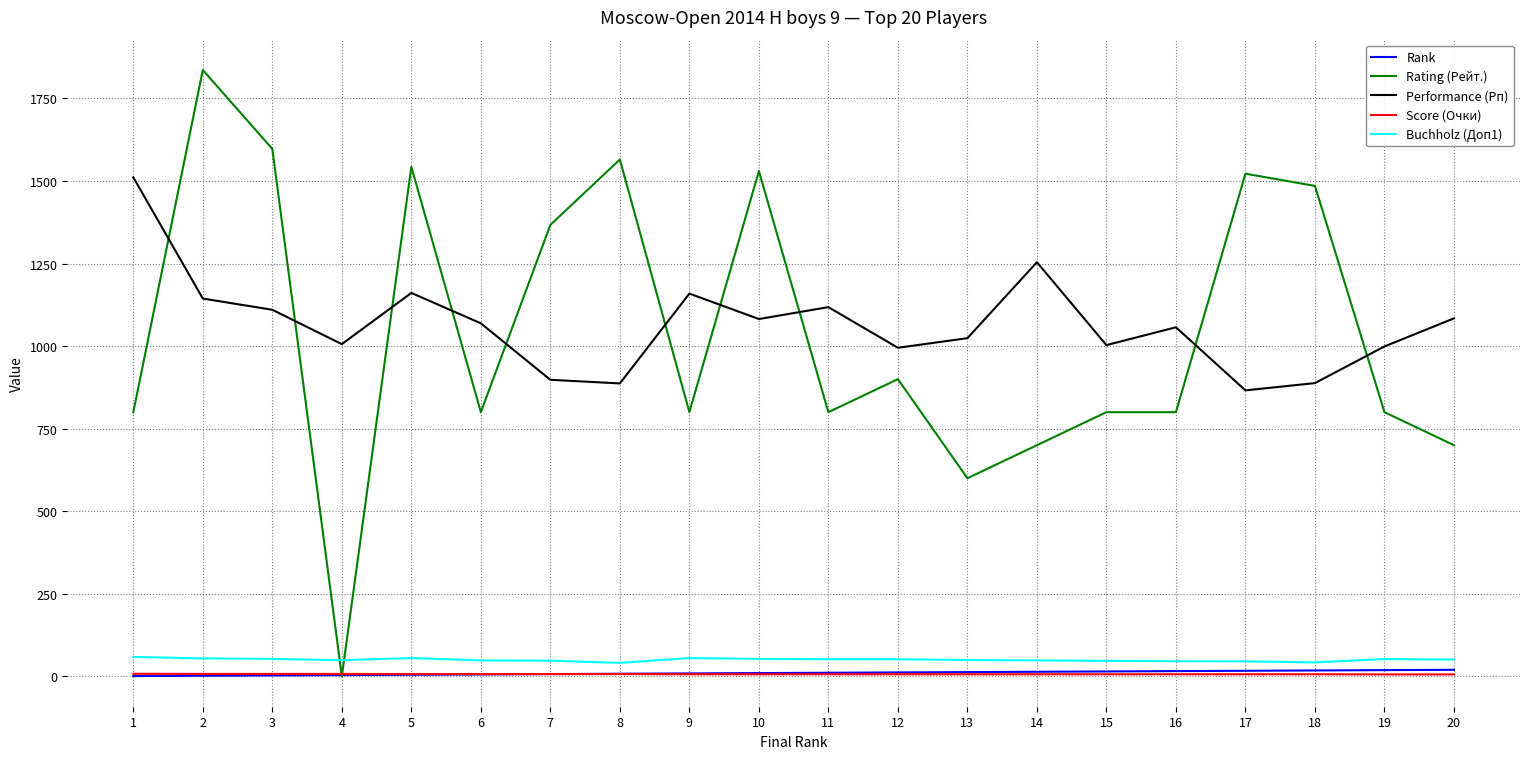

What value does the Performance (Рп) series have at 1?

1511.0